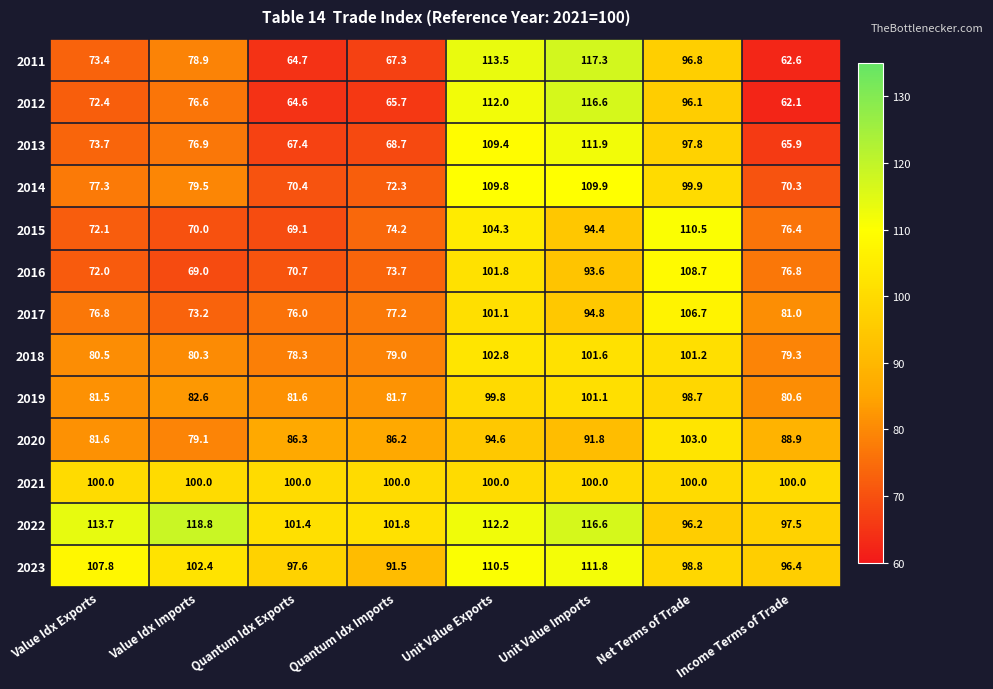

At which label is 2015 closest to 89?

Unit Value Imports